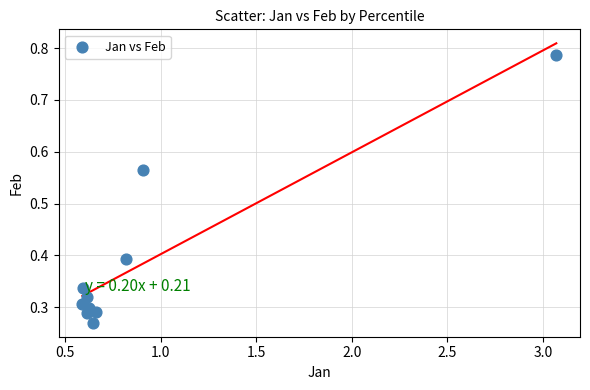

What is the range of X values (max minus min)?

2.5